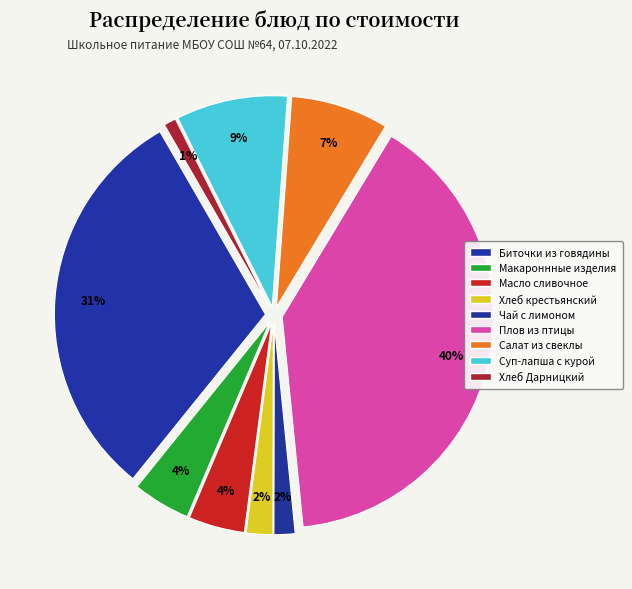

What percentage is the Макароннные изделия slice, to the nearest percent?

4%